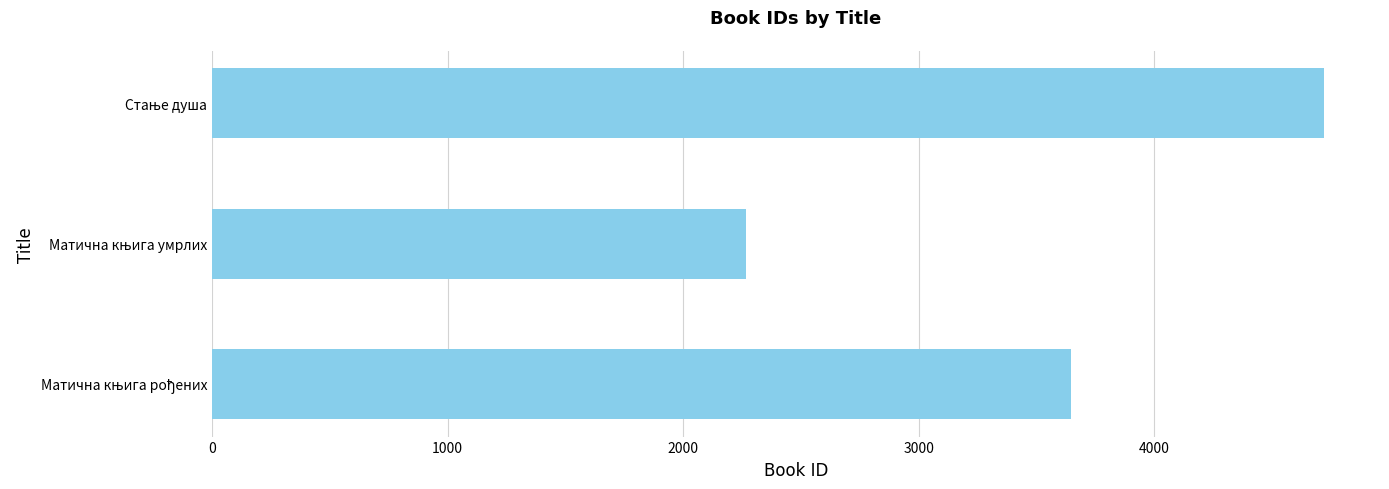

Count the number of categories in the chart.

3